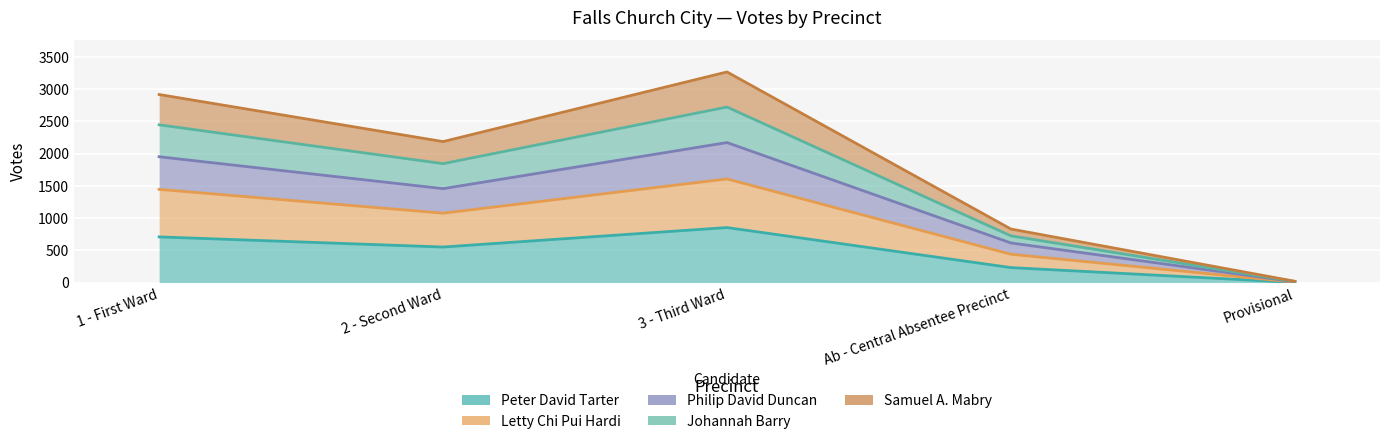

The value of Samuel A. Mabry at Provisional is 17. True or false?

True